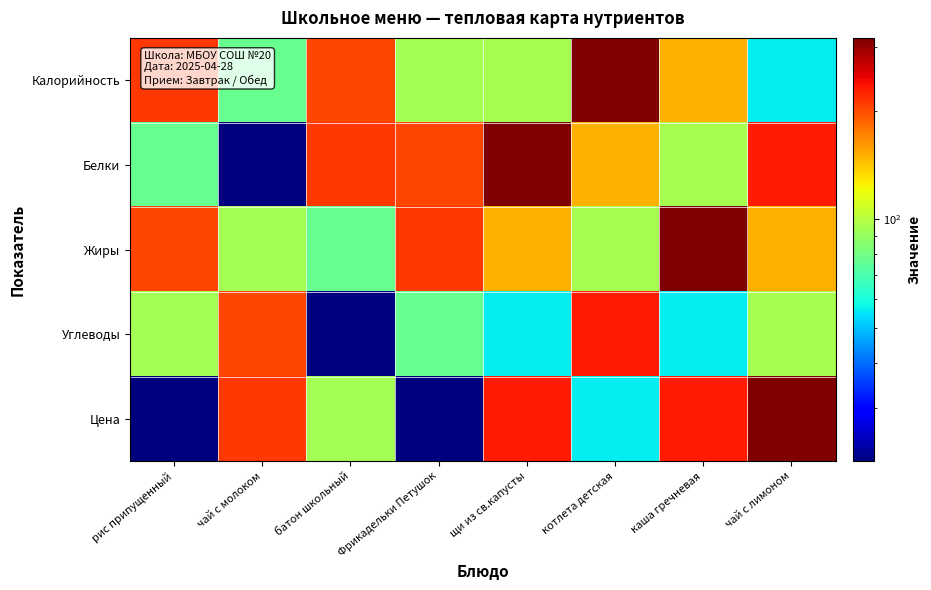

What is the difference between the highest and lowest values at котлета детская?

262.0